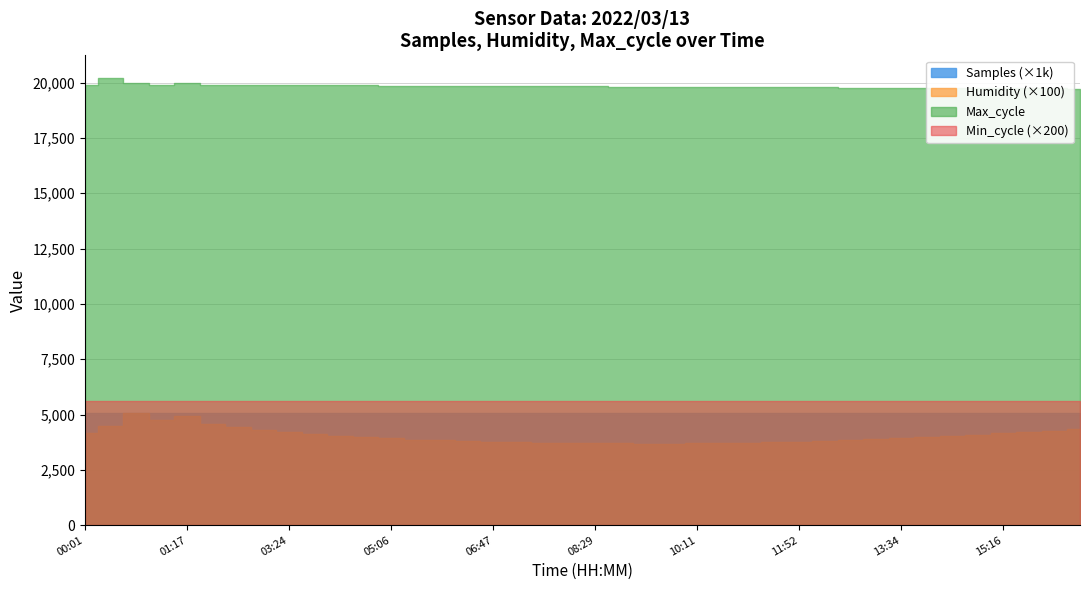

What is the greatest value displayed?

5062890.0